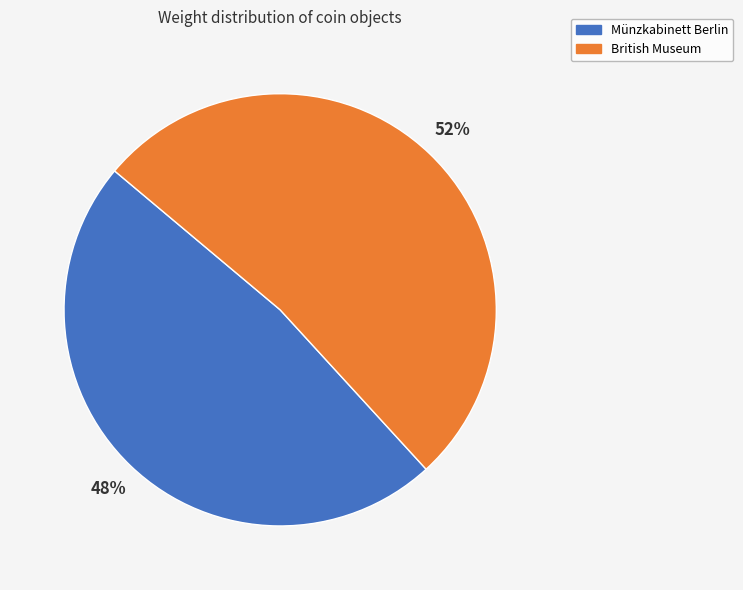

Approximately how many times larger is the value at Münzkabinett Berlin compared to British Museum?

0.9